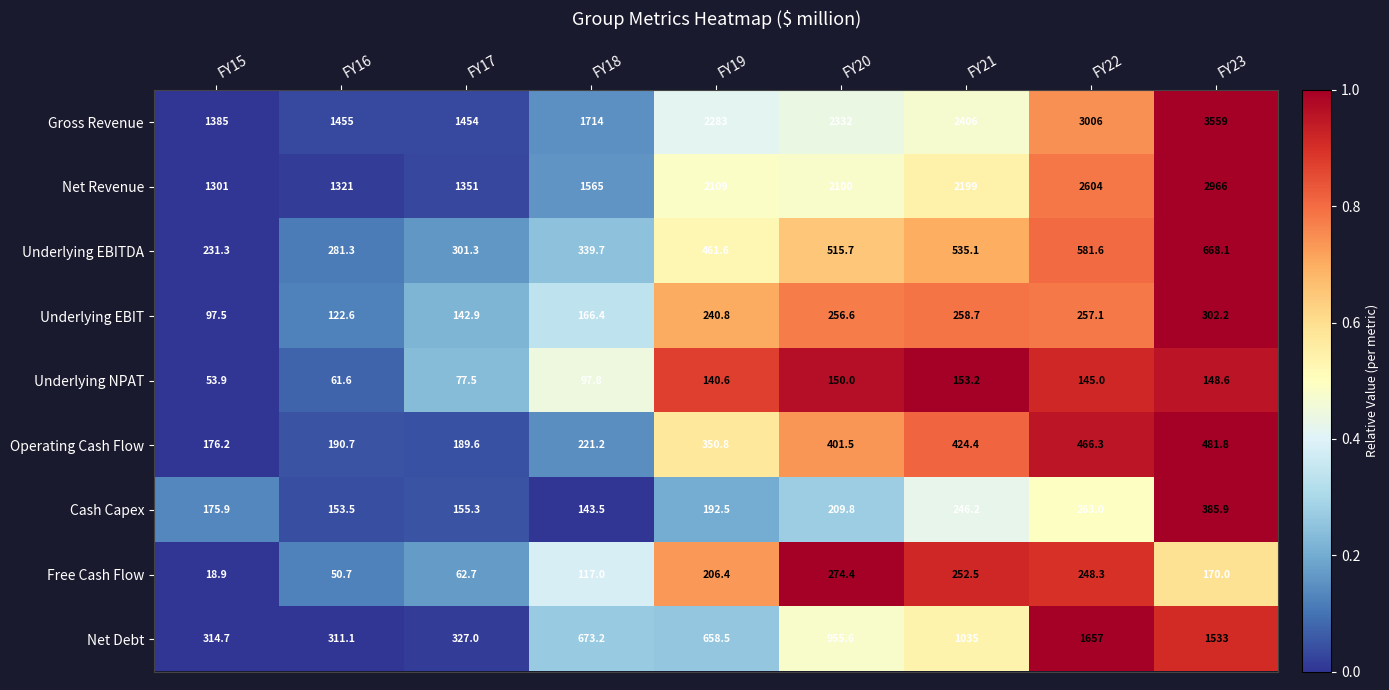

What is the total value across all series at FY23?

10214.6